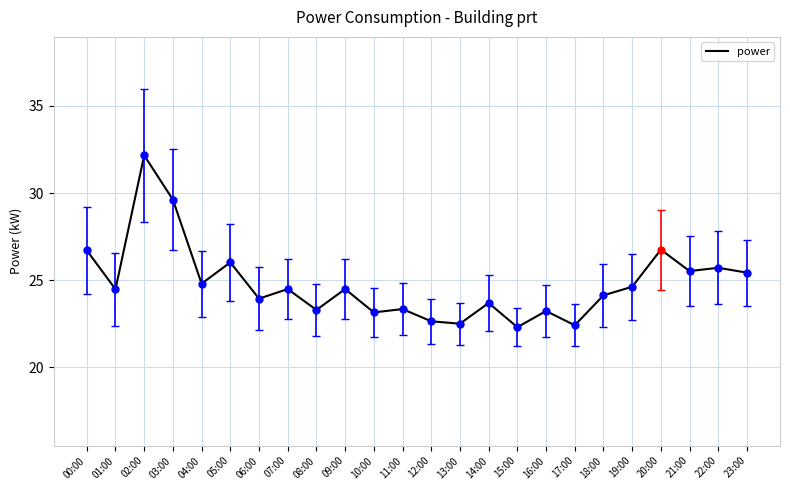

What is the change in value from 18:00 to 20:00?

+2.6